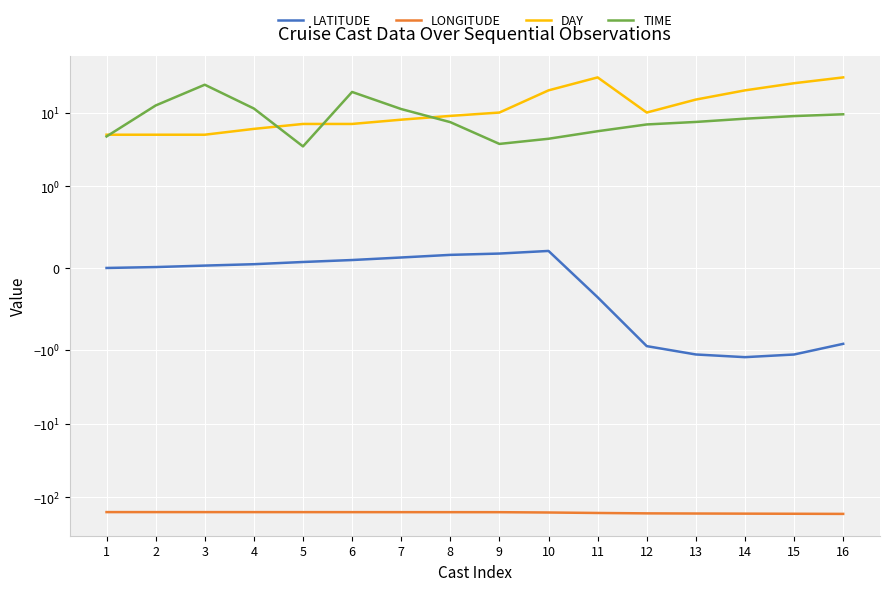

At which category is the sum across all series the highest?

11